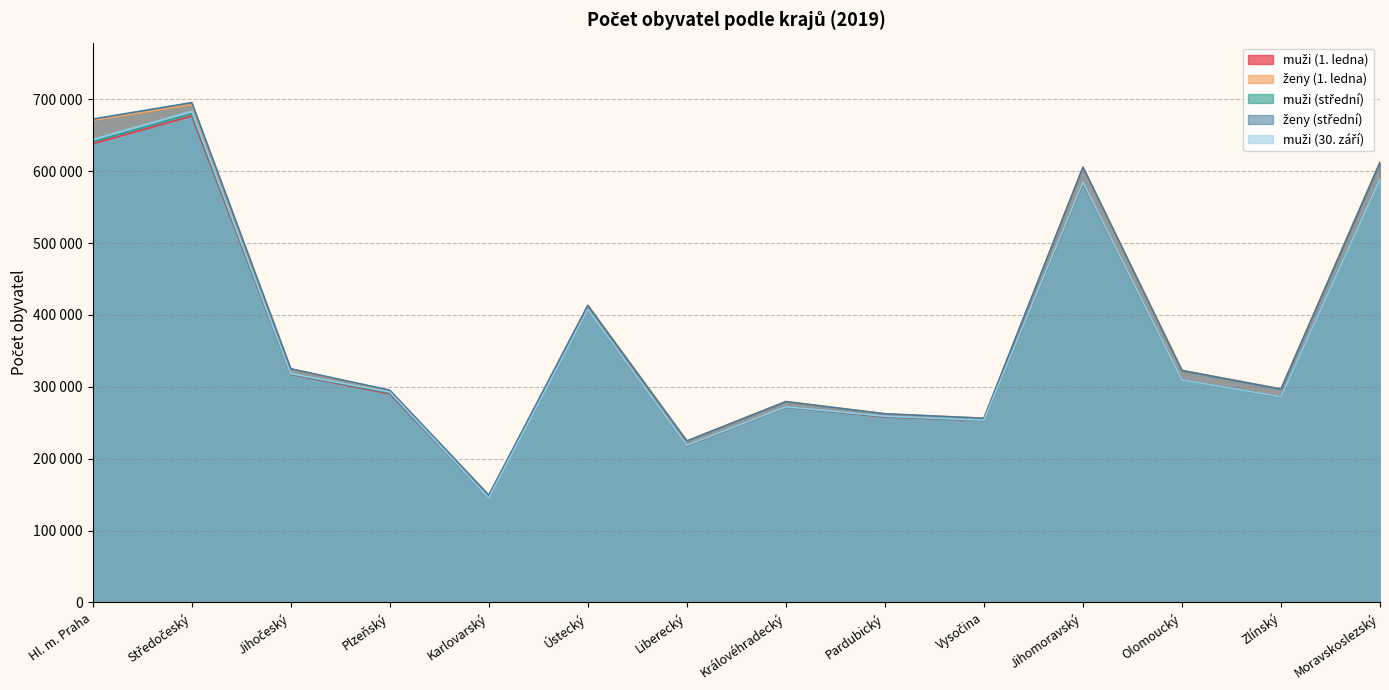

What is the total value across all series at Olomoucký?

1574201